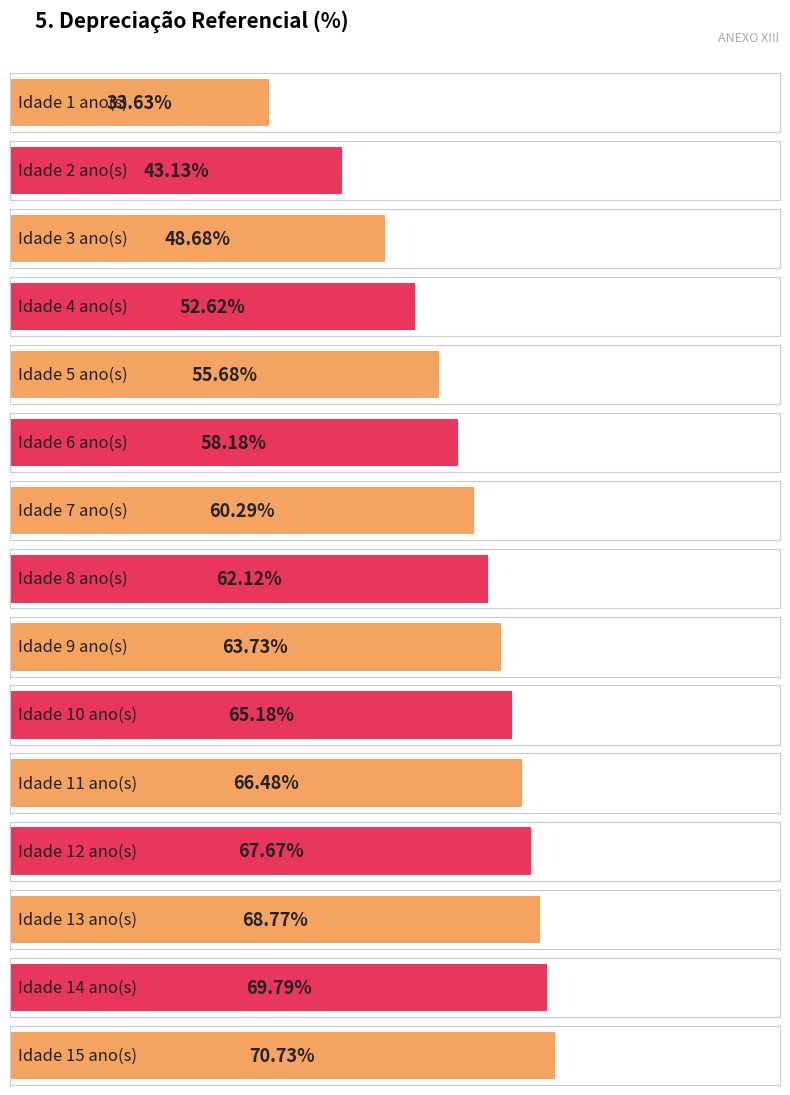

Where is the data nearest to the value 52?

4